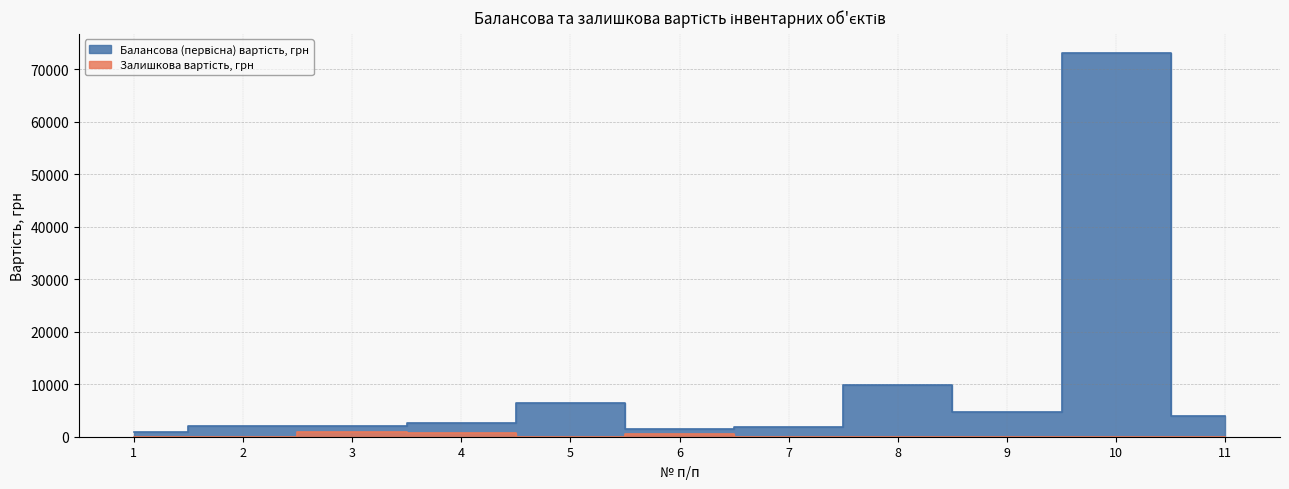

True or false: Залишкова вартість, грн and Балансова (первісна) вартість, грн cross at least once.

False